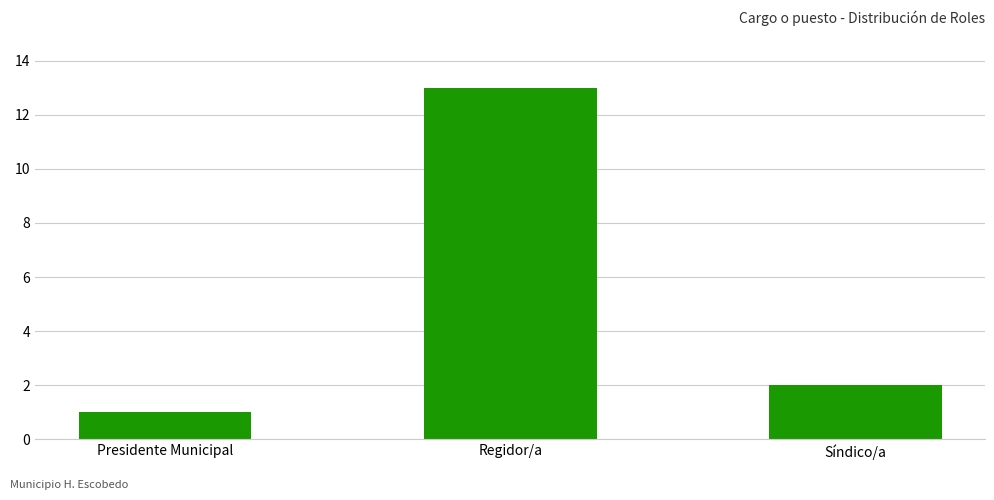

What is the average value?

5